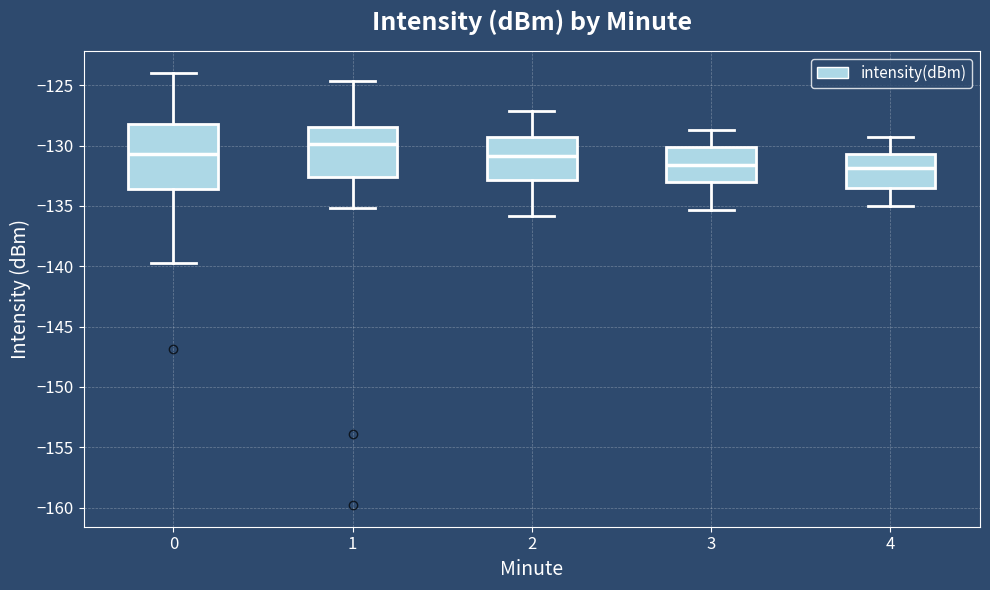

Reading left to right, read every box against the y-axis: the position of its median line, the range the box covers, and the ends of its whiskers. The values are not printed on the chart, so give them approximately, as read against the axis.

0: median -130.5, box -133.5 to -128.0, whiskers -139.5 to -124.0
1: median -130.0, box -132.5 to -128.5, whiskers -135.0 to -124.5
2: median -131.0, box -133.0 to -129.5, whiskers -136.0 to -127.0
3: median -131.5, box -133.0 to -130.0, whiskers -135.5 to -128.5
4: median -132.0, box -133.5 to -130.5, whiskers -135.0 to -129.5